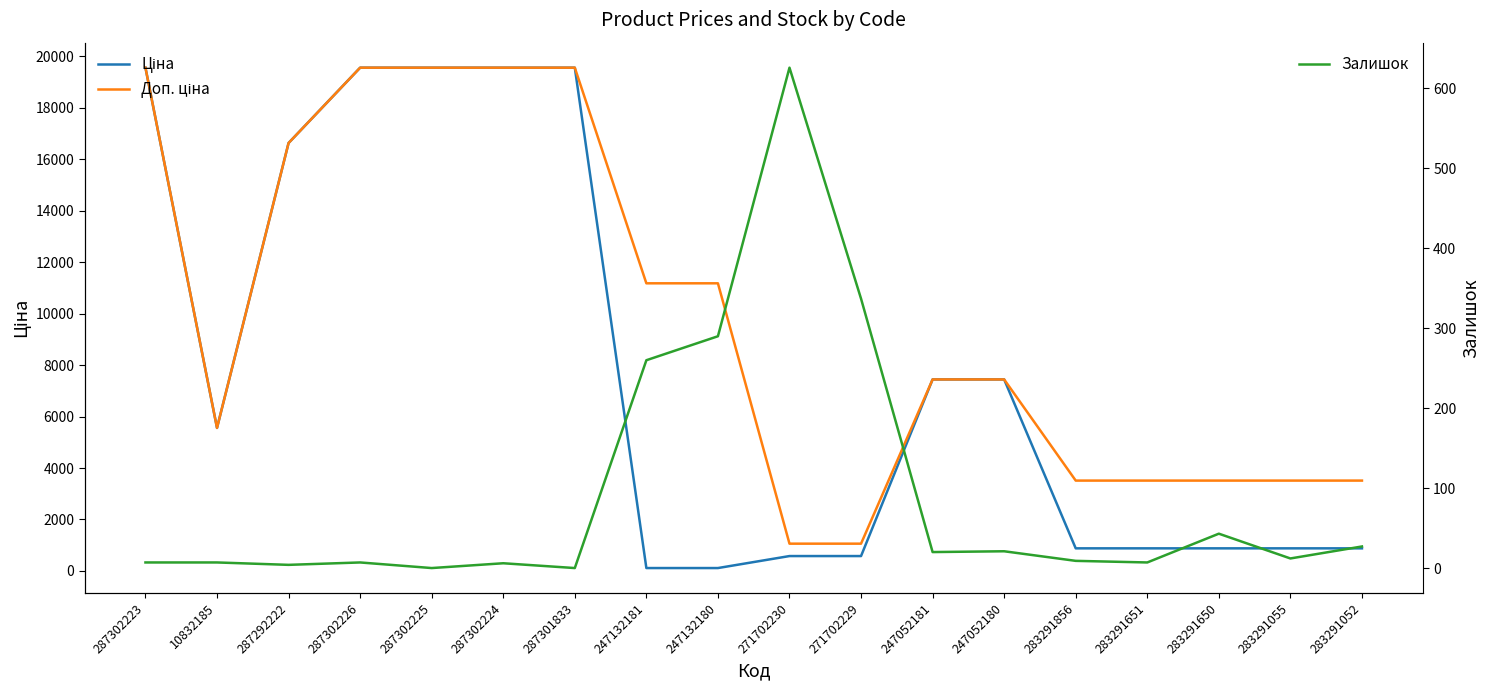

Does the chart have visible grid lines?

No